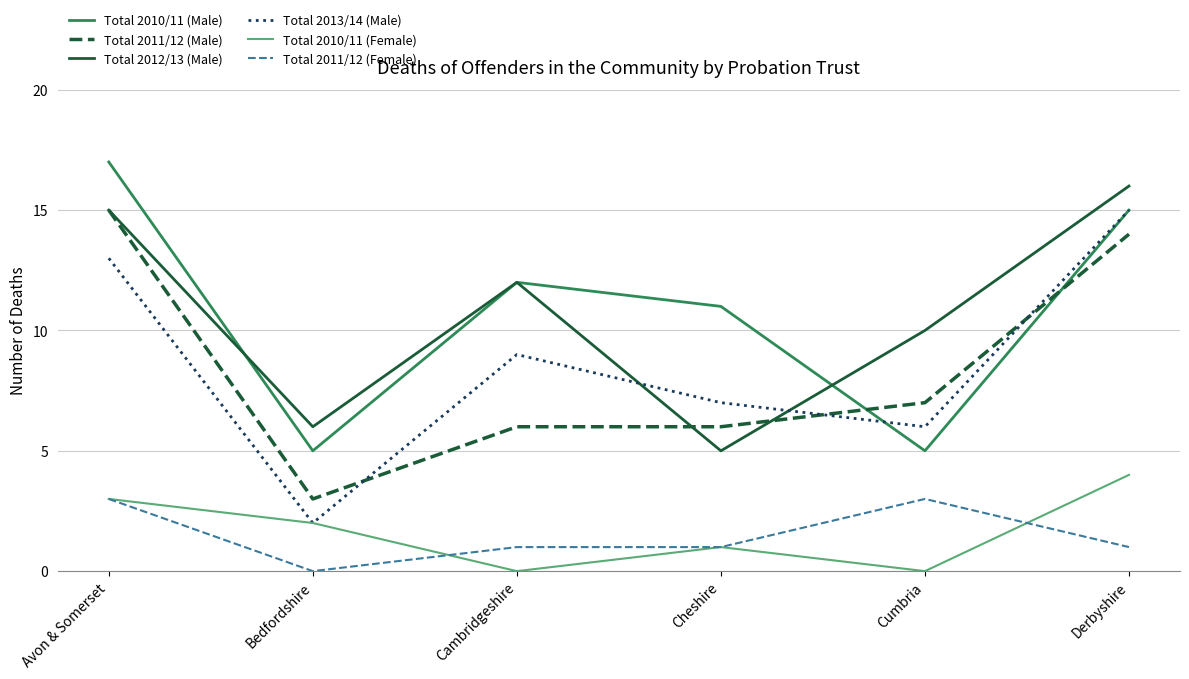

Which series has the largest total across all categories?

Total 2010/11 (Male)